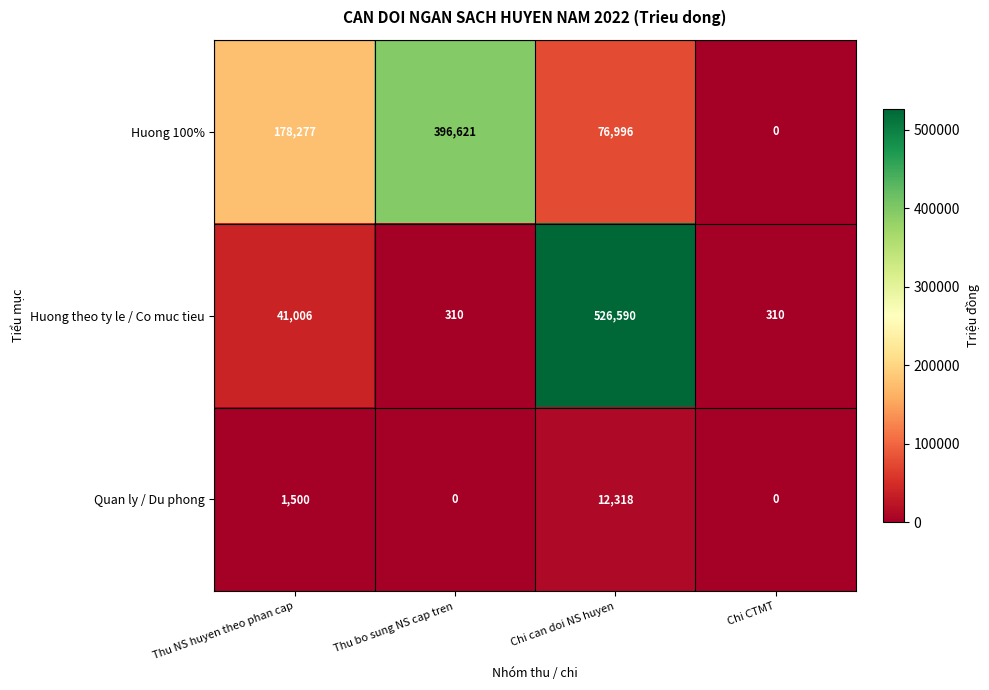

Reading left to right, list all the values displayed in this chart.

Huong 100%: Thu NS huyen theo phan cap=178277	Thu bo sung NS cap tren=396621	Chi can doi NS huyen=76996	Chi CTMT=0
Huong theo ty le / Co muc tieu: Thu NS huyen theo phan cap=41006	Thu bo sung NS cap tren=310	Chi can doi NS huyen=526590	Chi CTMT=310
Quan ly / Du phong: Thu NS huyen theo phan cap=1500	Thu bo sung NS cap tren=0	Chi can doi NS huyen=12318	Chi CTMT=0